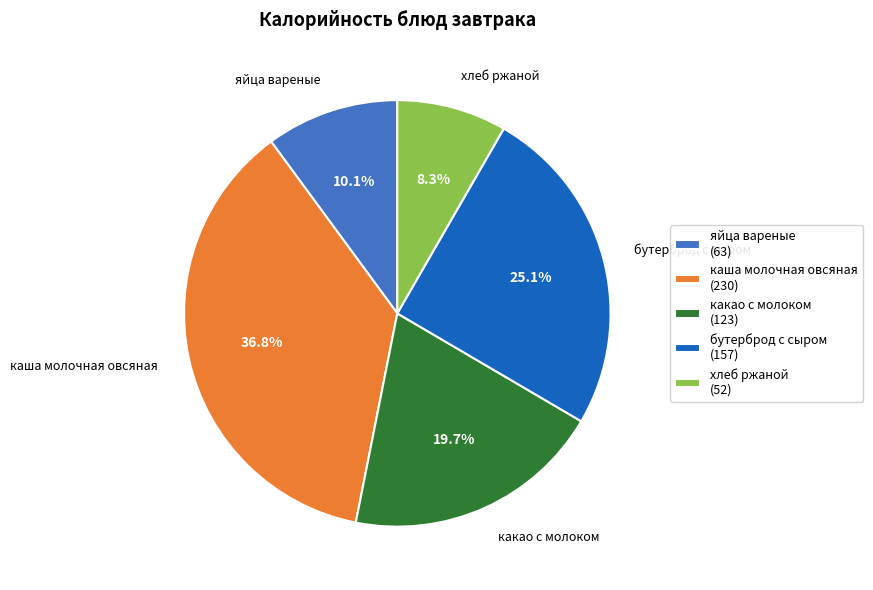

What is the largest slice in the pie chart?

каша молочная овсяная